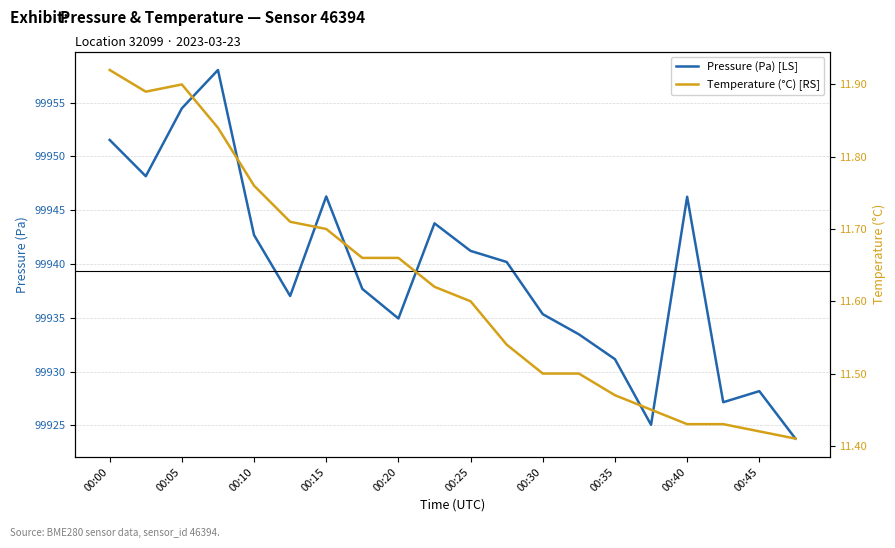

Reading right to left, extract all data points from this chart.

Pressure (Pa) [LS]: 99923.8	99928.2	99927.2	99946.2	99925.1	99931.2	99933.5	99935.3	99940.2	99941.2	99943.8	99934.9	99937.7	99946.3	99937.0	99942.7	99958.0	99954.5	99948.2	99951.5
Temperature (°C) [RS]: 11.4	11.4	11.4	11.4	11.4	11.5	11.5	11.5	11.5	11.6	11.6	11.7	11.7	11.7	11.7	11.8	11.8	11.9	11.9	11.9